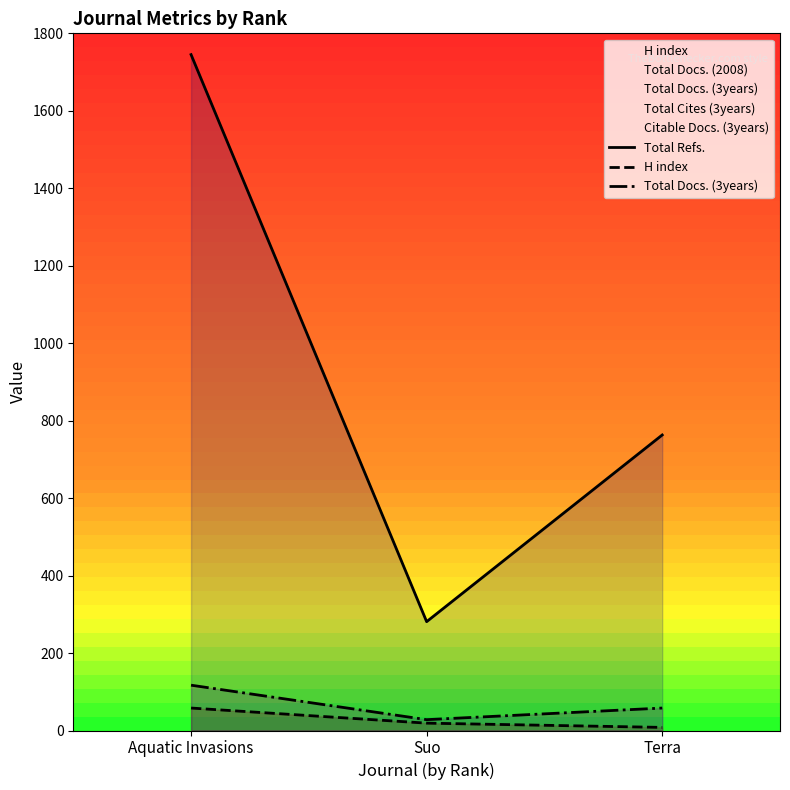

What is the label of the 3rd point from the left?

Terra